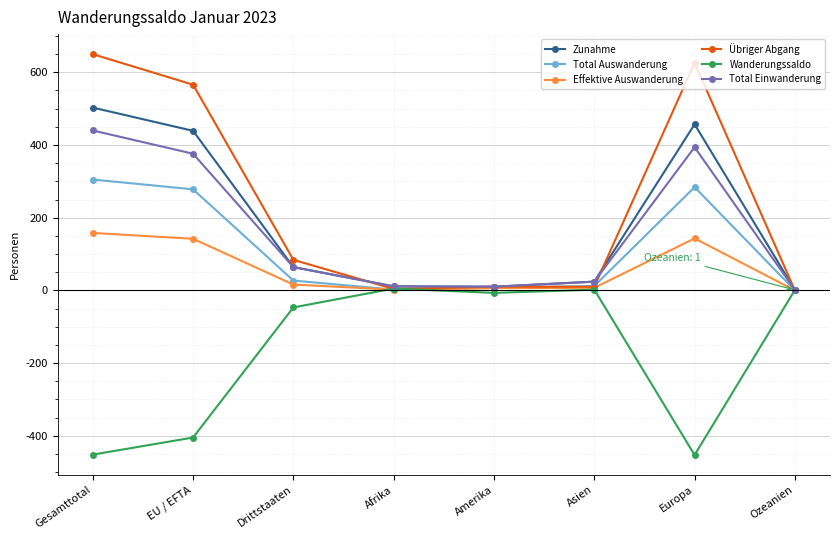

What is the maximum value shown in the chart?

650